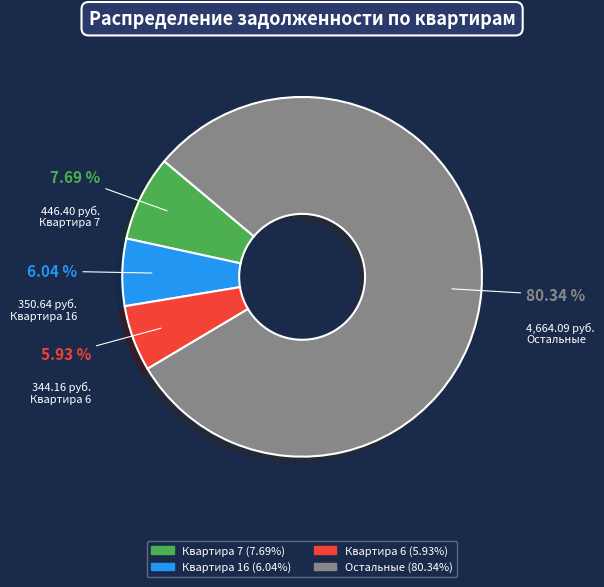

Does any single category account for the majority?

Yes